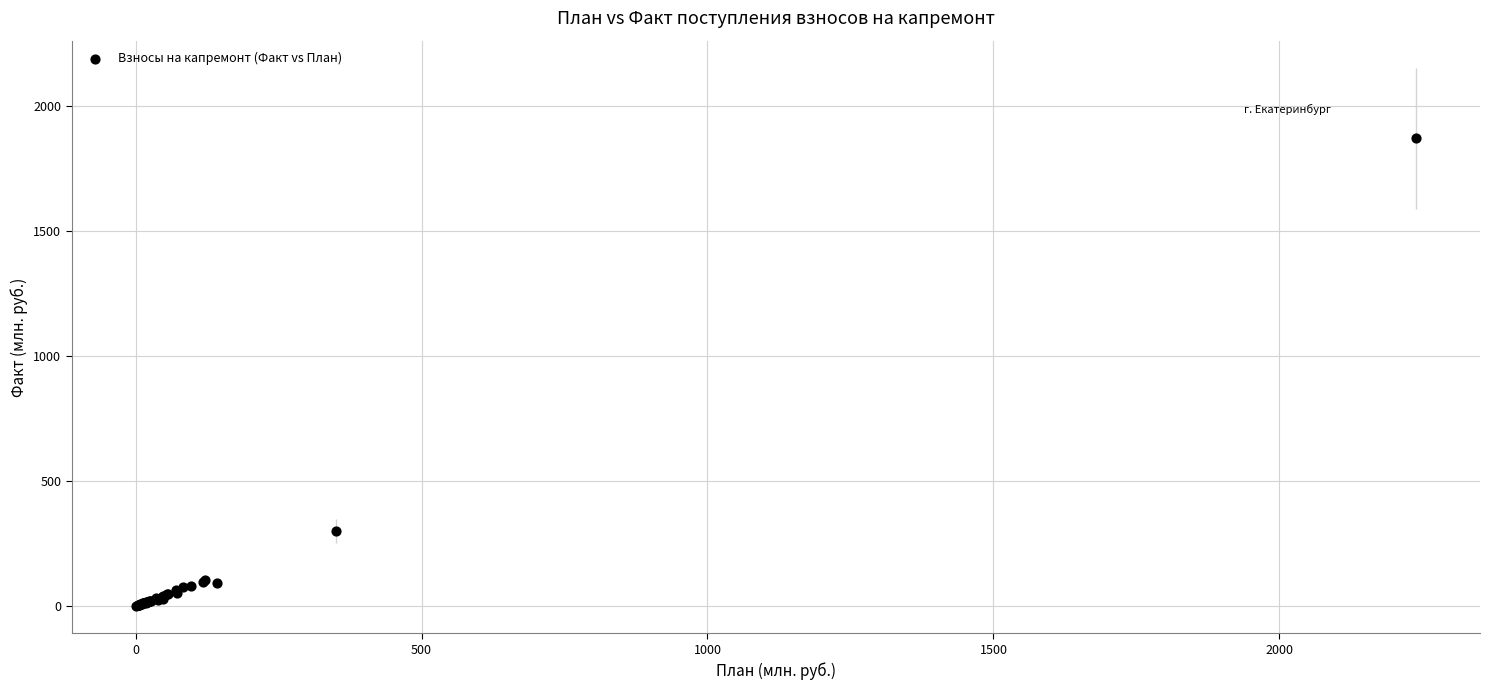

What Y value in the scatter plot is closest to 935?

301.2